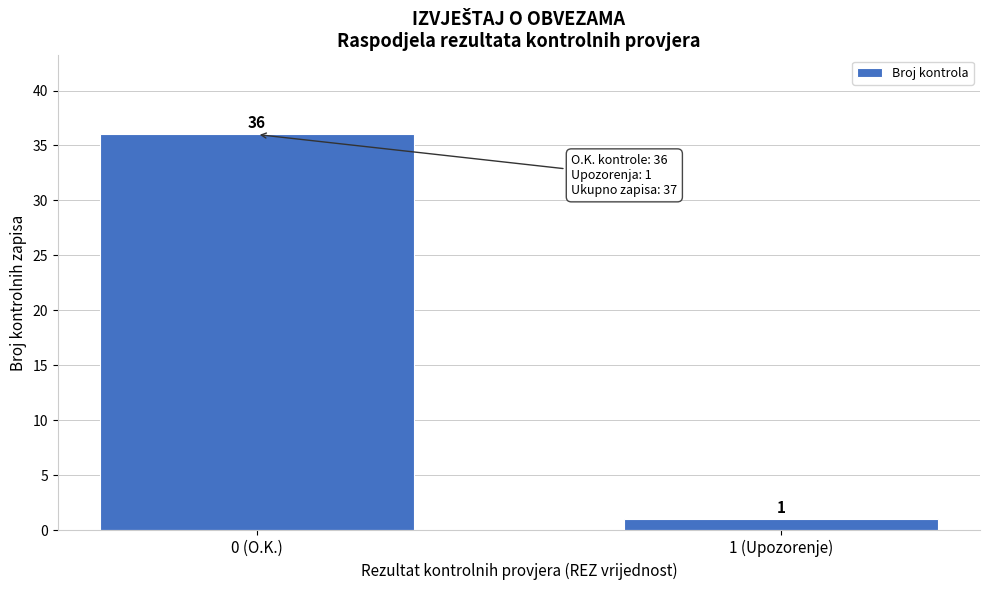

Reading left to right, extract all data points from this chart.

36	1